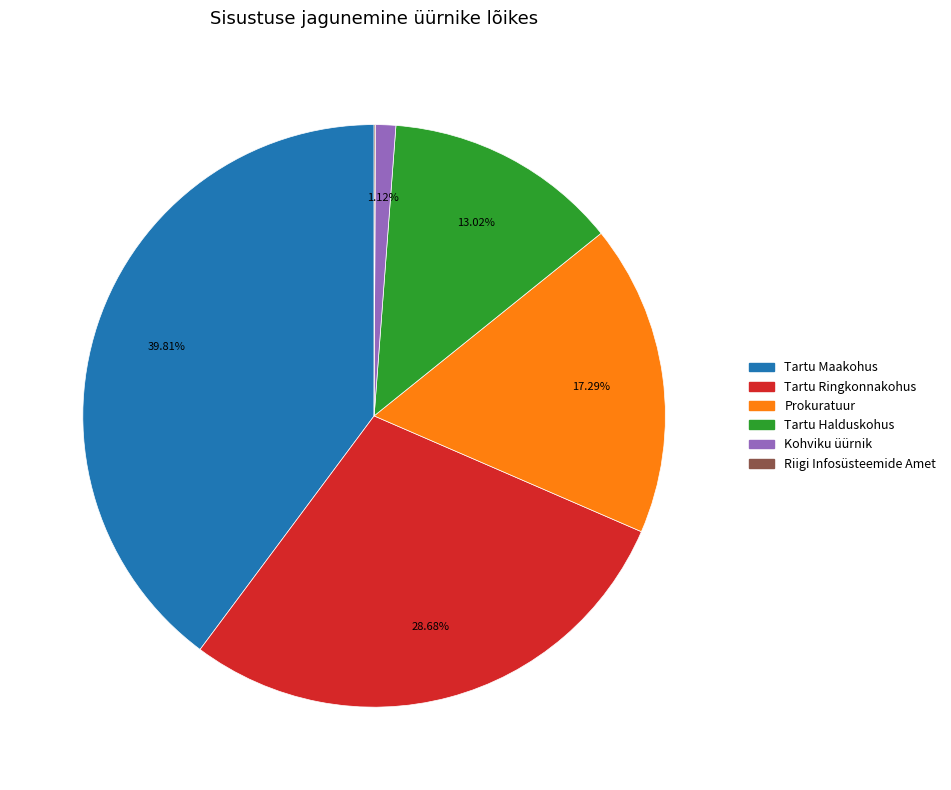

Does any single category account for the majority?

No